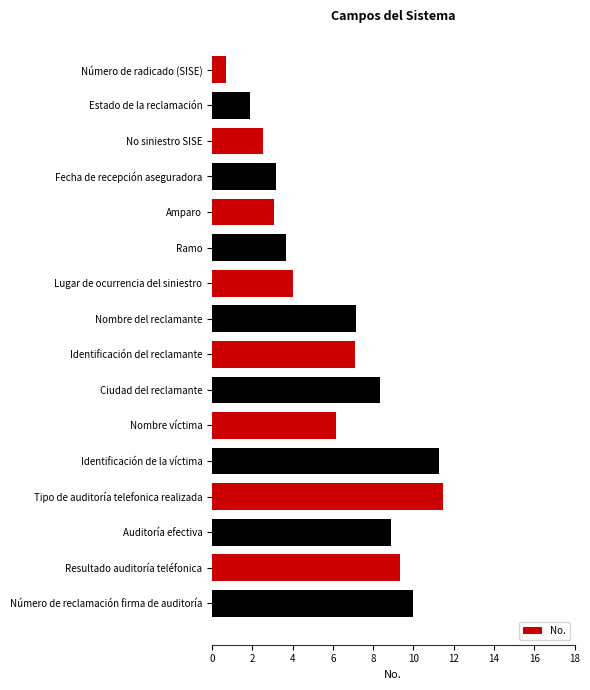

What is the minimum value shown in the chart?

0.7